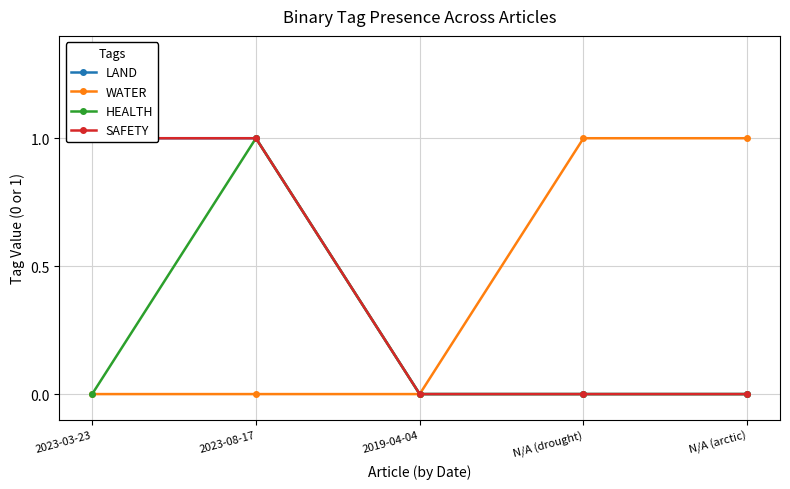

What is the sum of all LAND values?

2